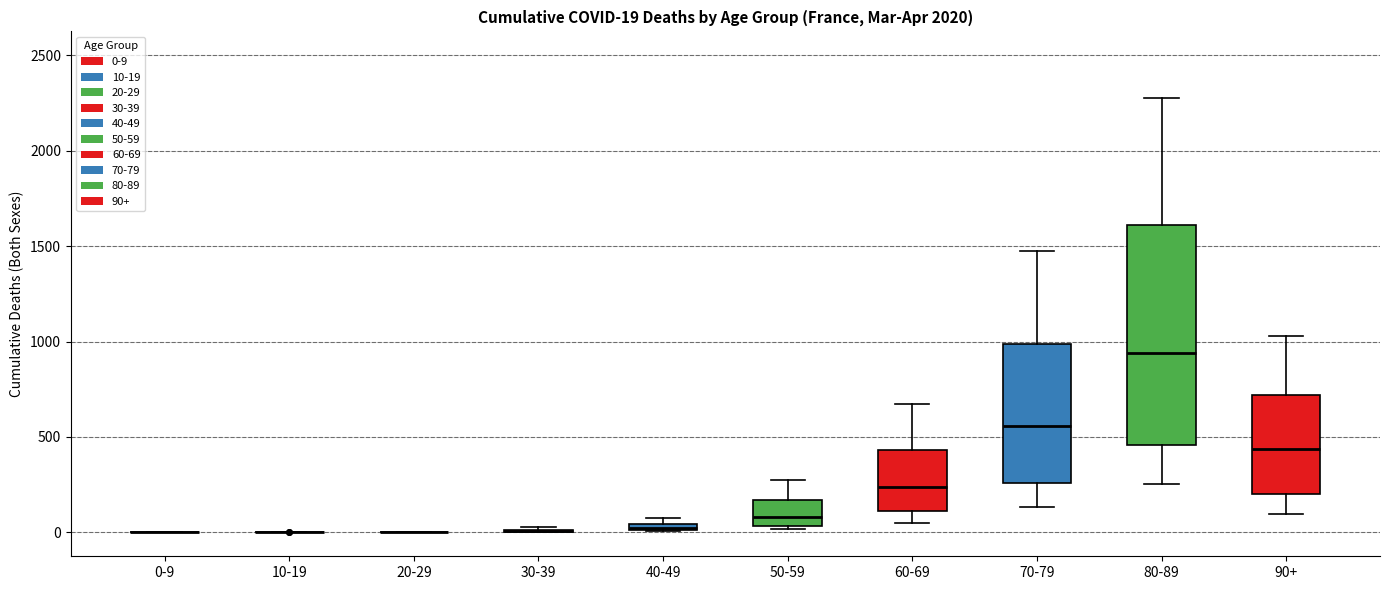

Comparing the boxes themselves (not the whiskers), which one is the tallest?

80-89